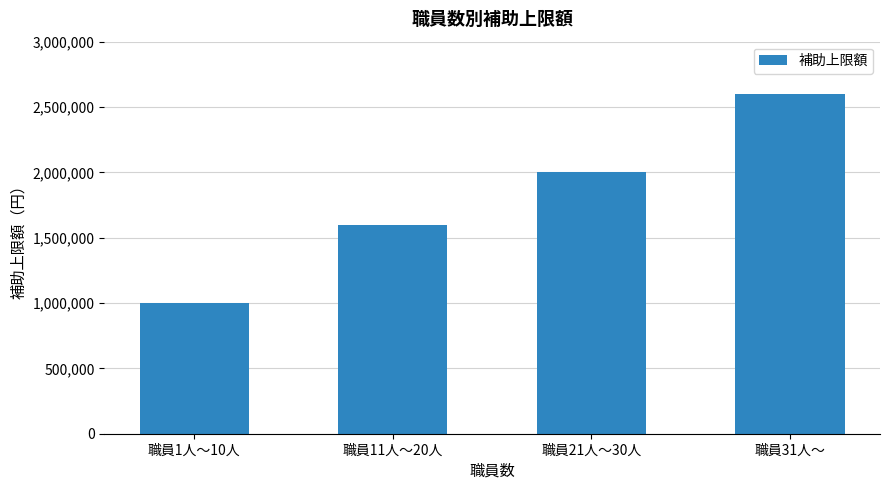

What is the label of the 4th bar from the left?

職員31人～